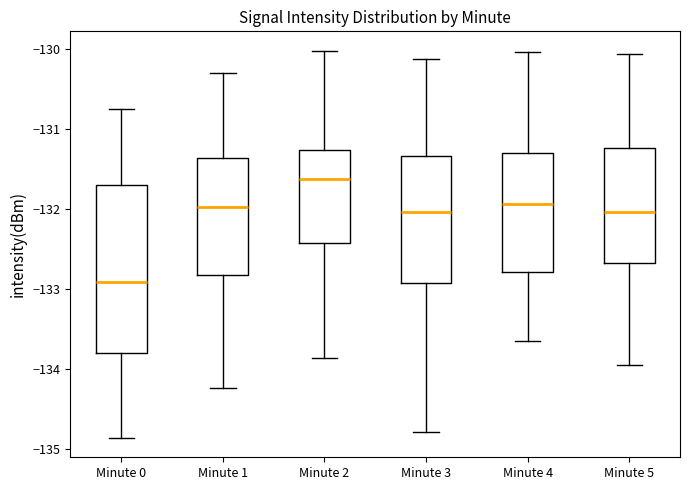

Which box has the lowest median line?

Minute 0